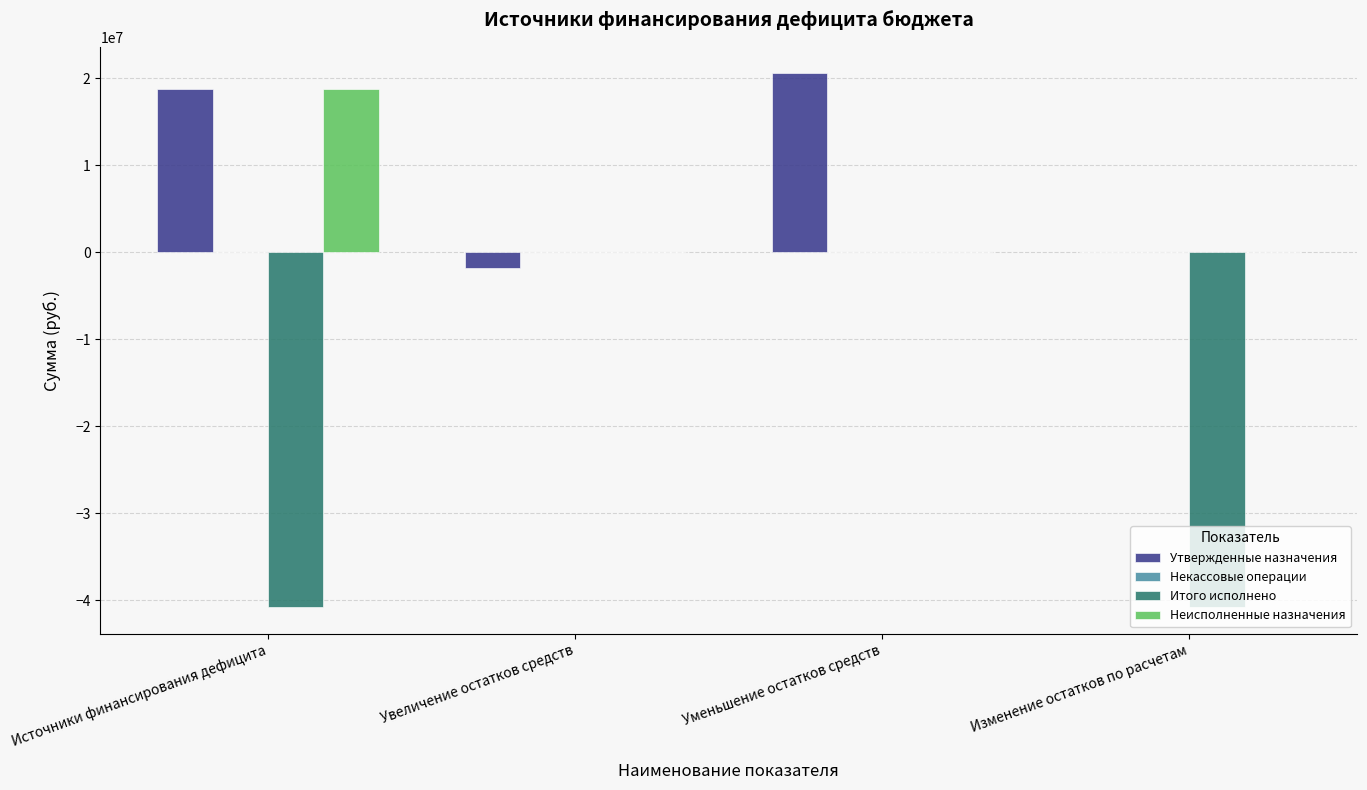

How many groups of bars are there?

4